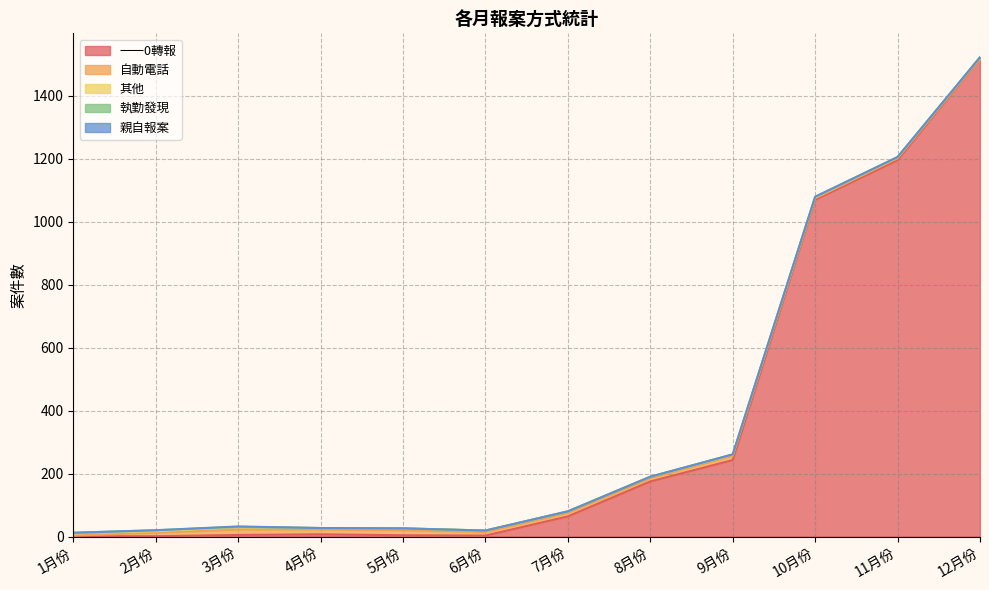

Which has a higher value, 12月份 or 1月份?

12月份